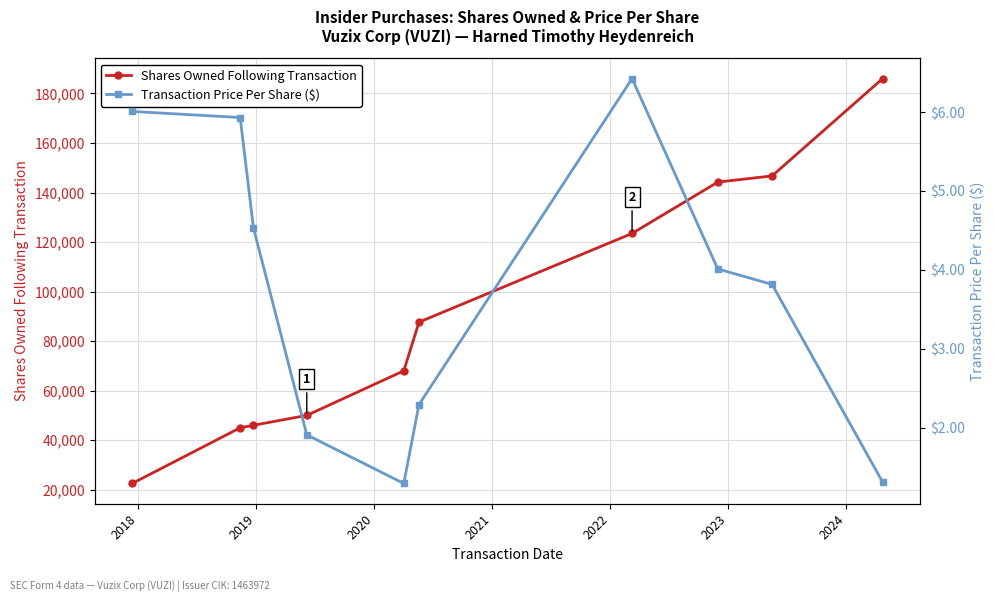

Which series has the largest range (max minus min)?

Shares Owned Following Transaction